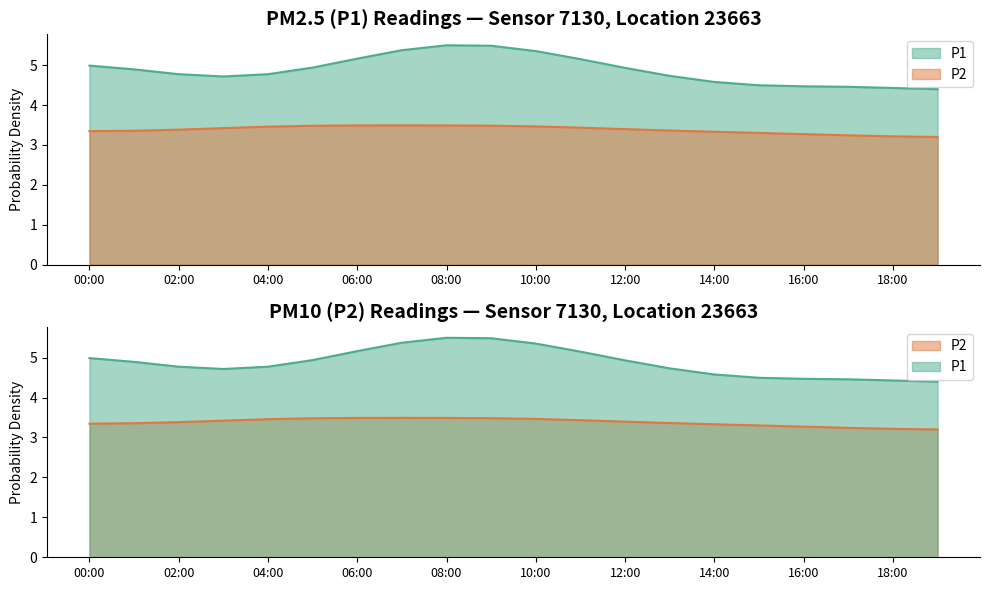

True or false: P2 and P1 intersect in this chart.

False